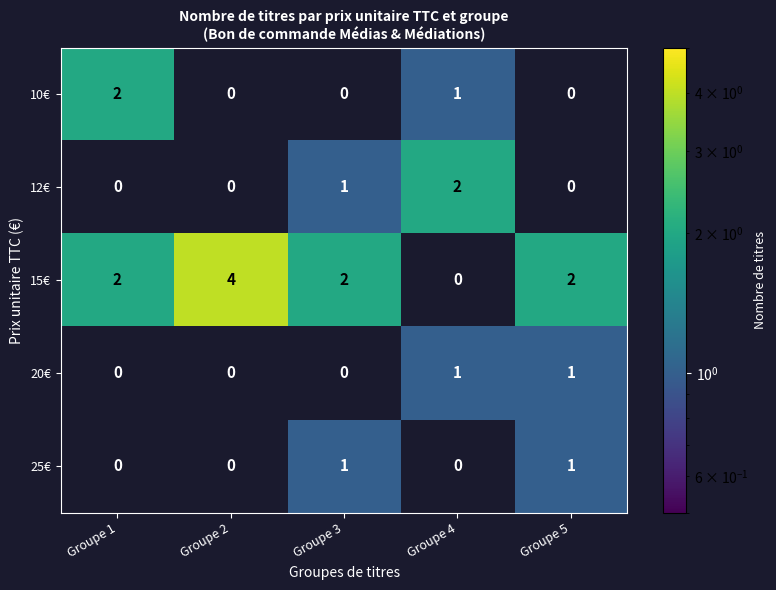

What is the highest value of the 15€ series?

4